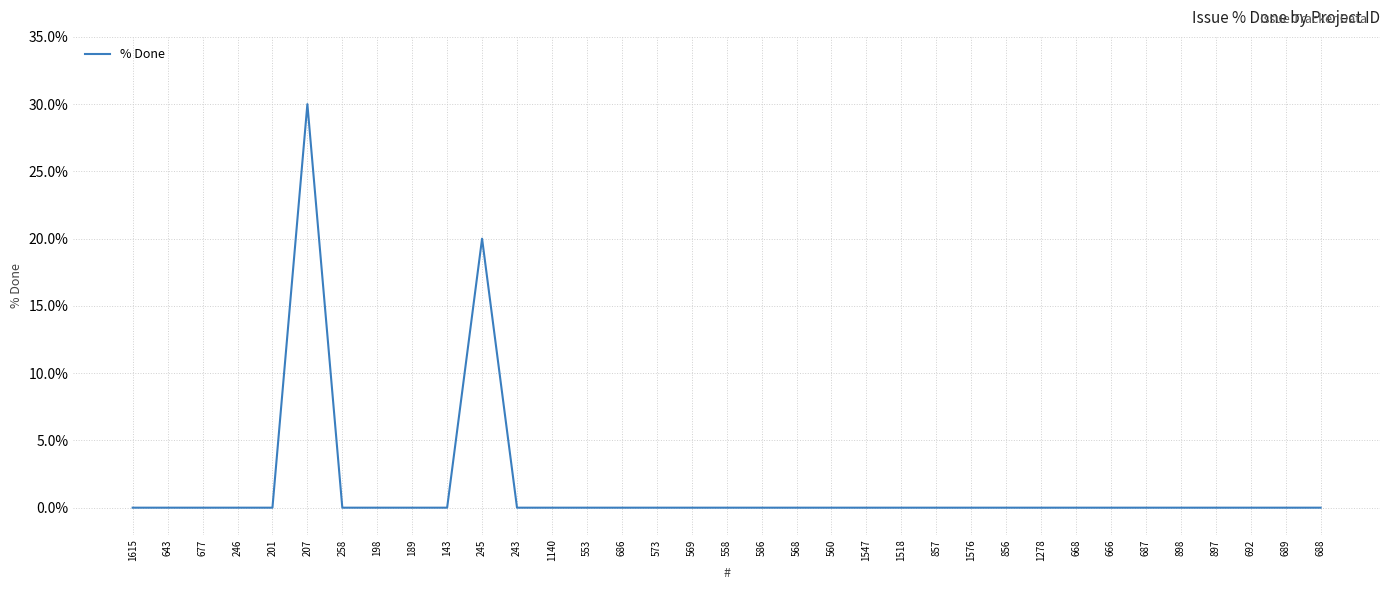

What is the difference between the maximum and minimum values?

30